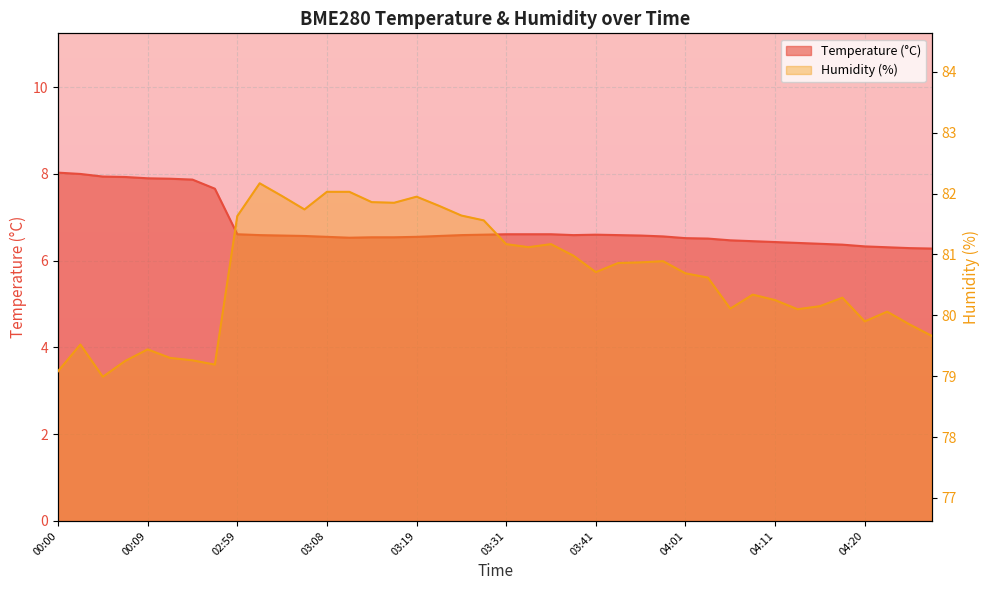

True or false: BME280_temperature and BME280_humidity cross at least once.

False